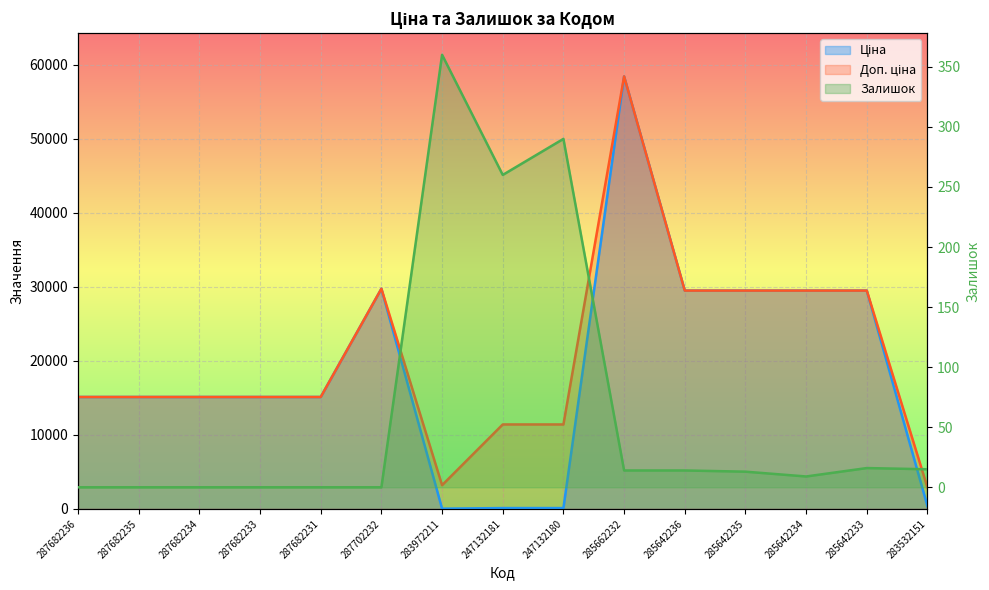

What is the maximum value shown in the chart?

58426.5